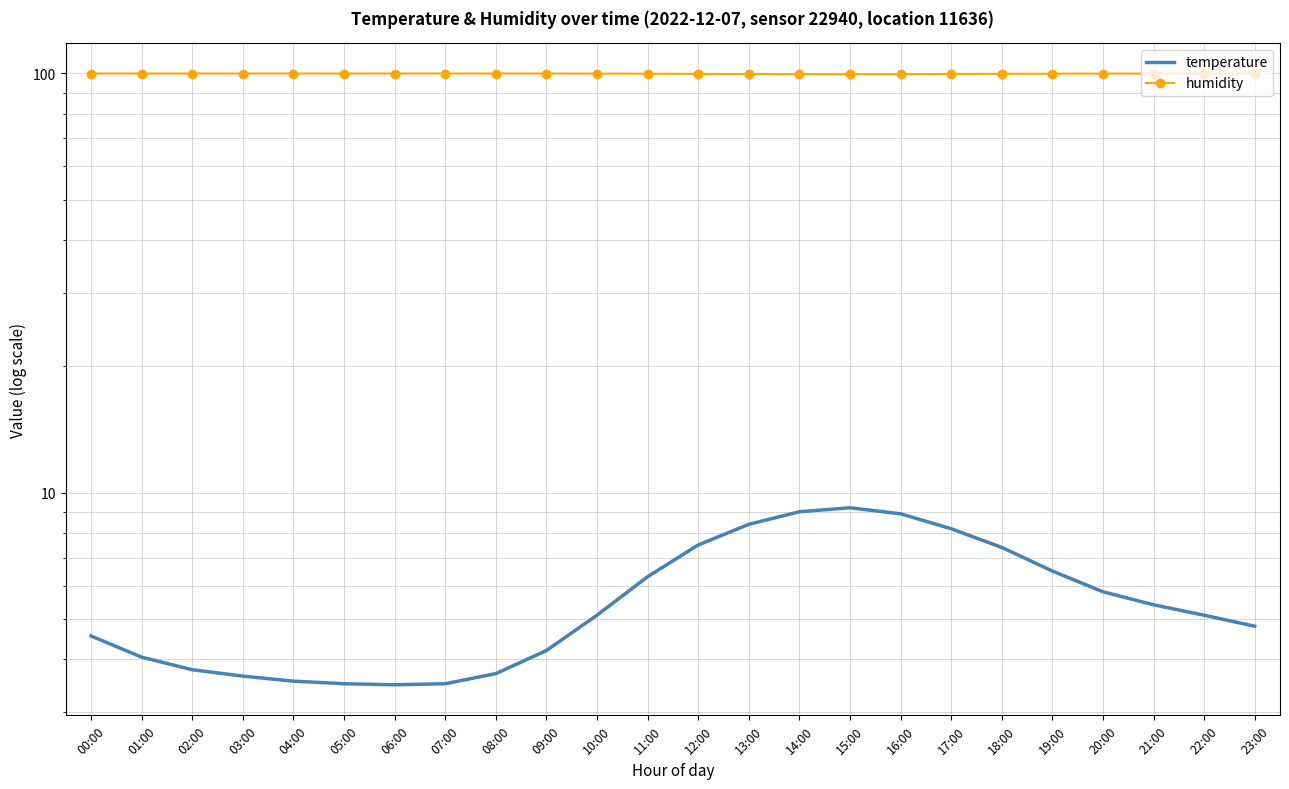

Rank the series at 12:00 from lowest to highest value.

temperature, humidity